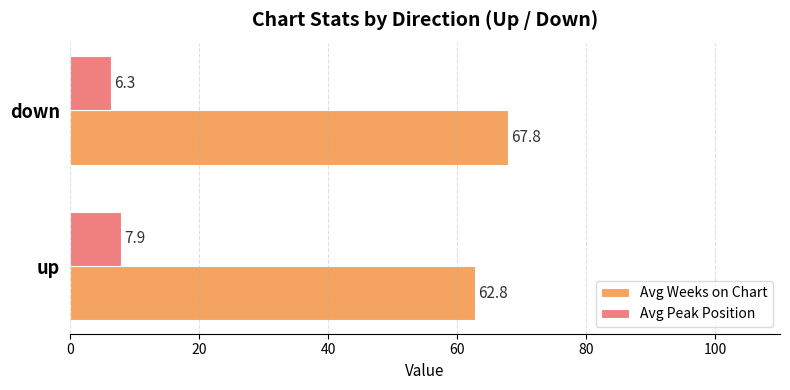

What are all the series names shown in the legend?

Avg Weeks on Chart, Avg Peak Position